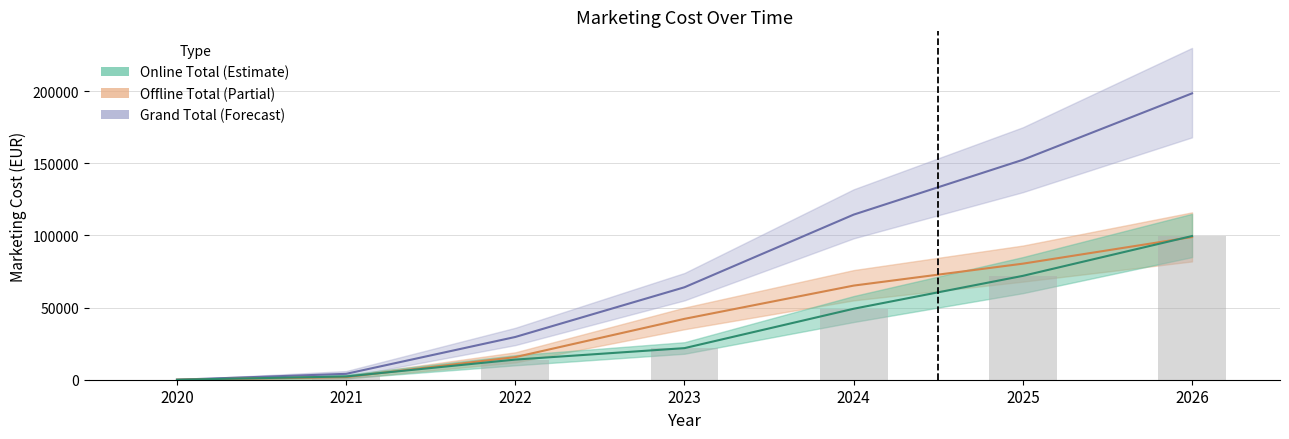

What is the total value across all series at 2025?

304900.0